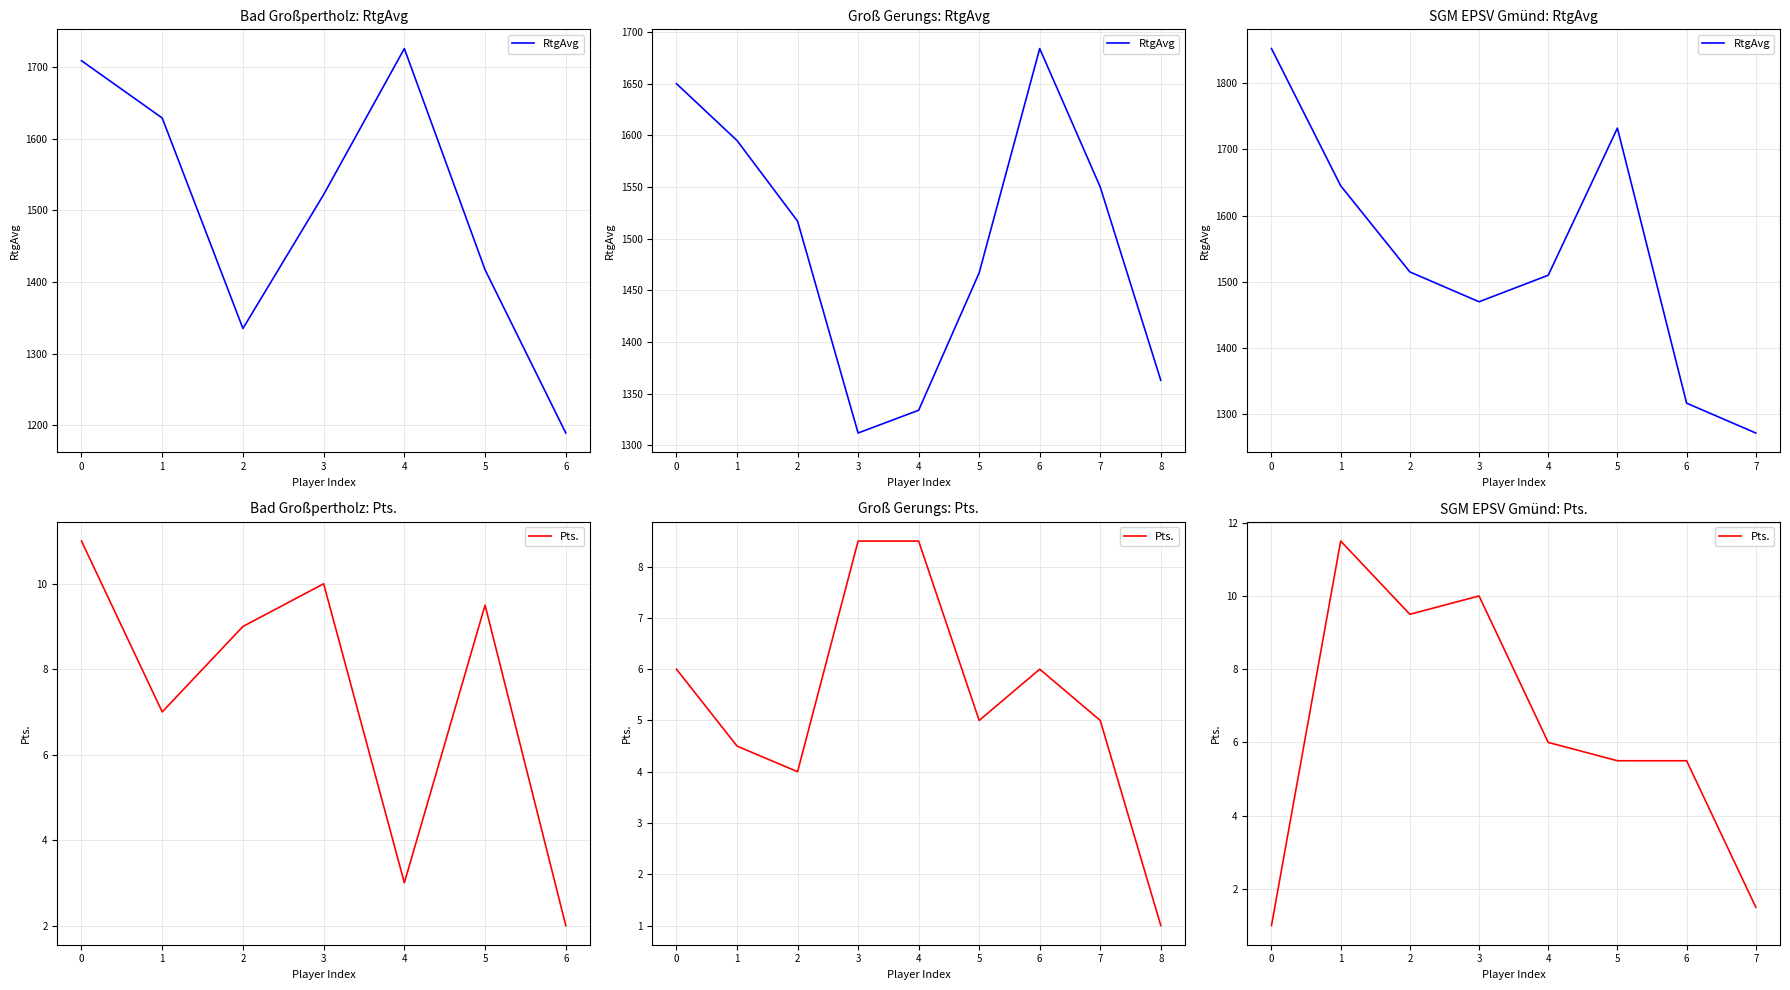

True or false: RtgAvg has a value of 733.8 at 6.

False